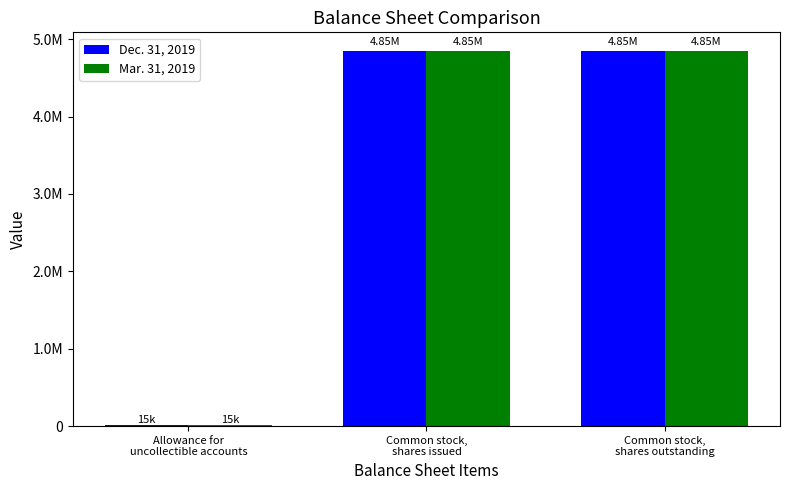

Rank the series by their maximum value, from lowest to highest.

Dec. 31, 2019, Mar. 31, 2019